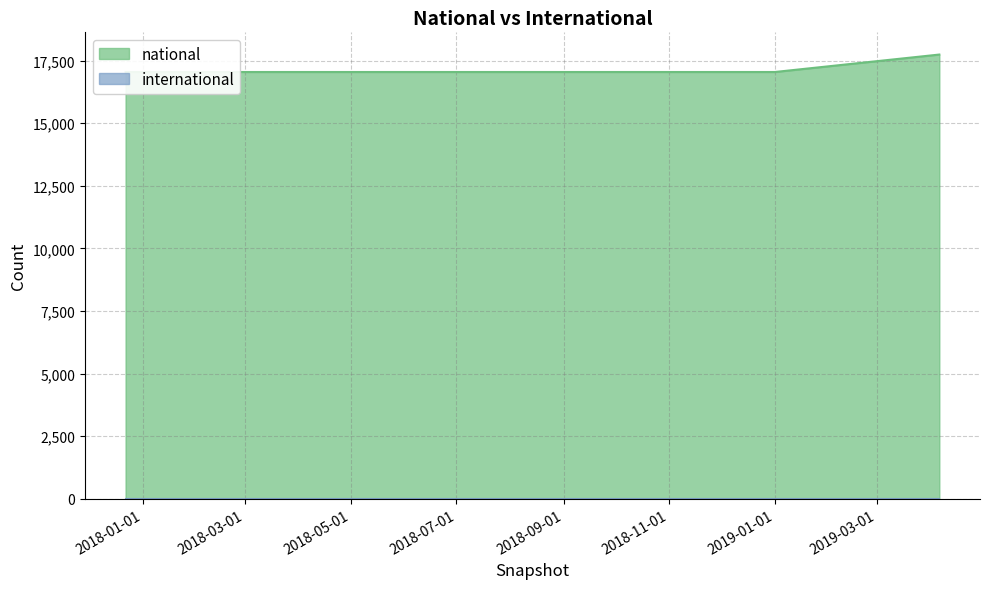

The chart shows a value of 17044 at 2018-04-09. True or false?

True